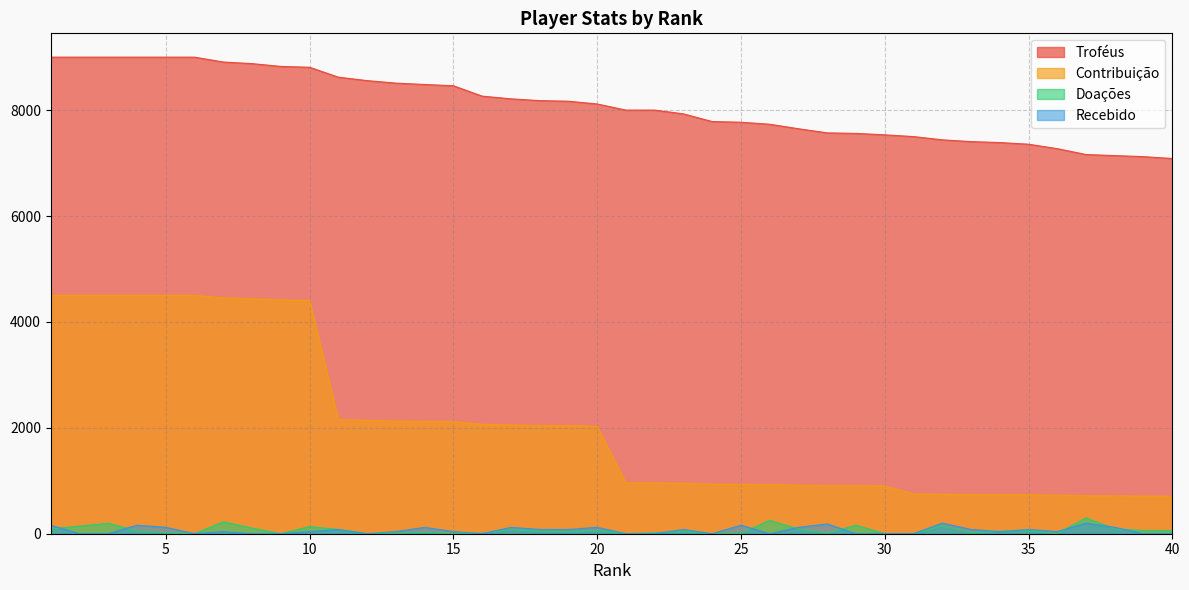

How many distinct data groups are displayed?

4